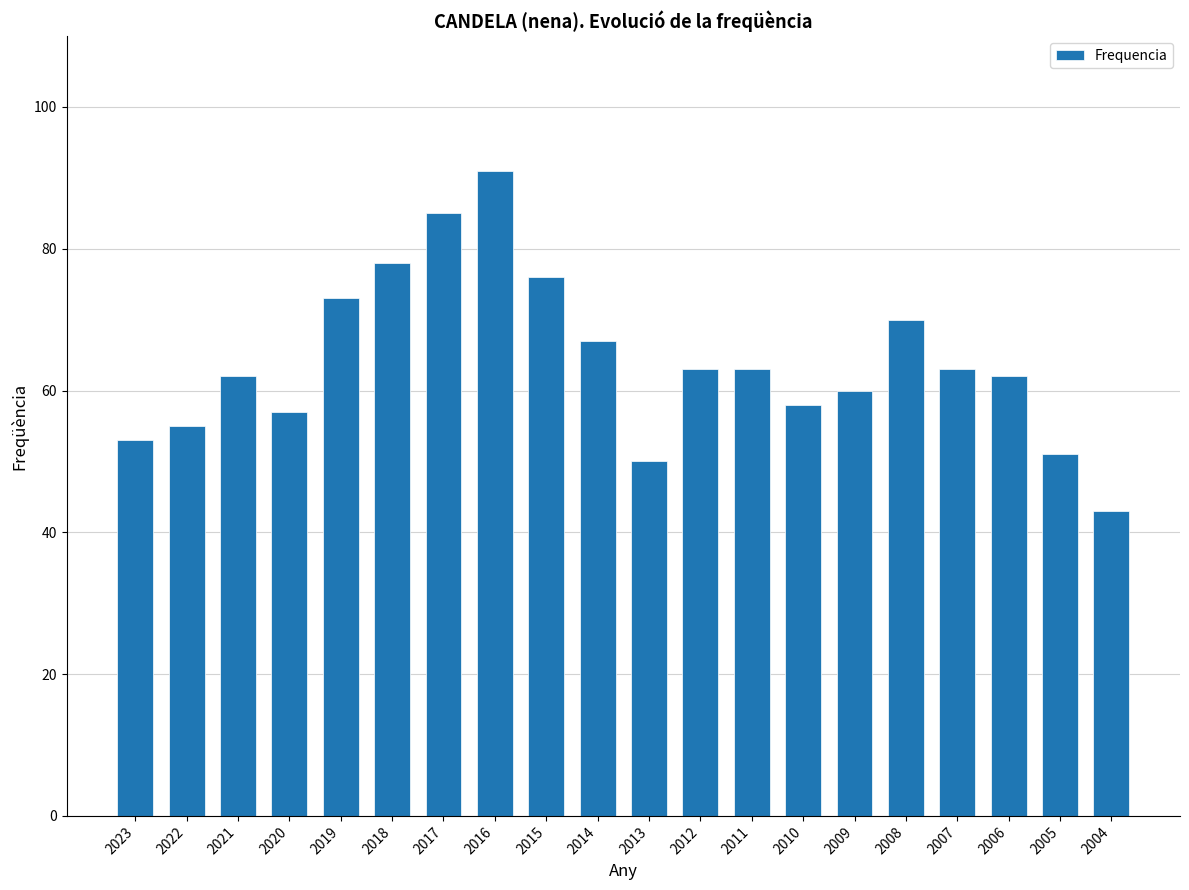

What is the sum of the values at 2010 and 2021?

120